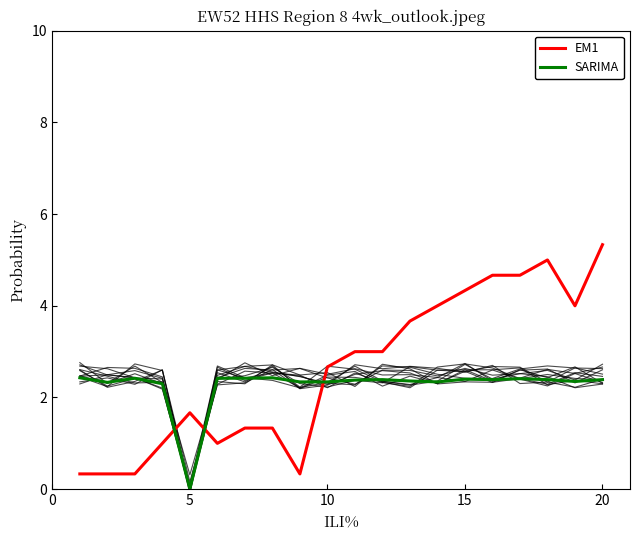

Reading right to left, extract all data points from this chart.

EM1: 5.3	4.0	5.0	4.7	4.7	4.3	4.0	3.7	3.0	3.0	2.7	0.3	1.3	1.3	1.0	1.7	1.0	0.3	0.3	0.3
SARIMA: 2.4	2.4	2.4	2.4	2.4	2.4	2.3	2.4	2.4	2.4	2.3	2.3	2.4	2.4	2.4	0.0	2.3	2.4	2.3	2.4